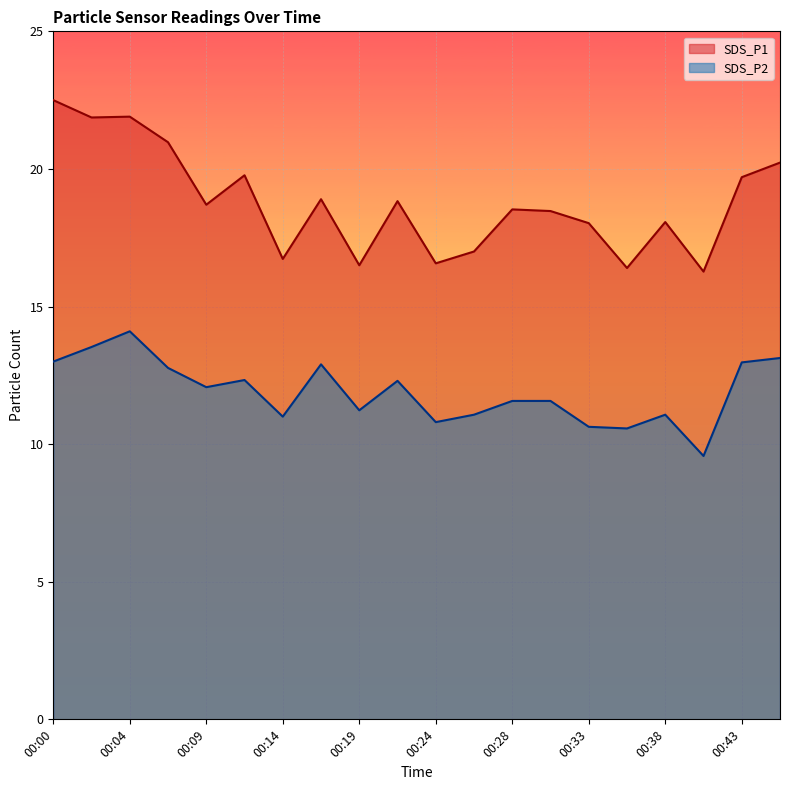

What is the maximum value shown in the chart?

22.5